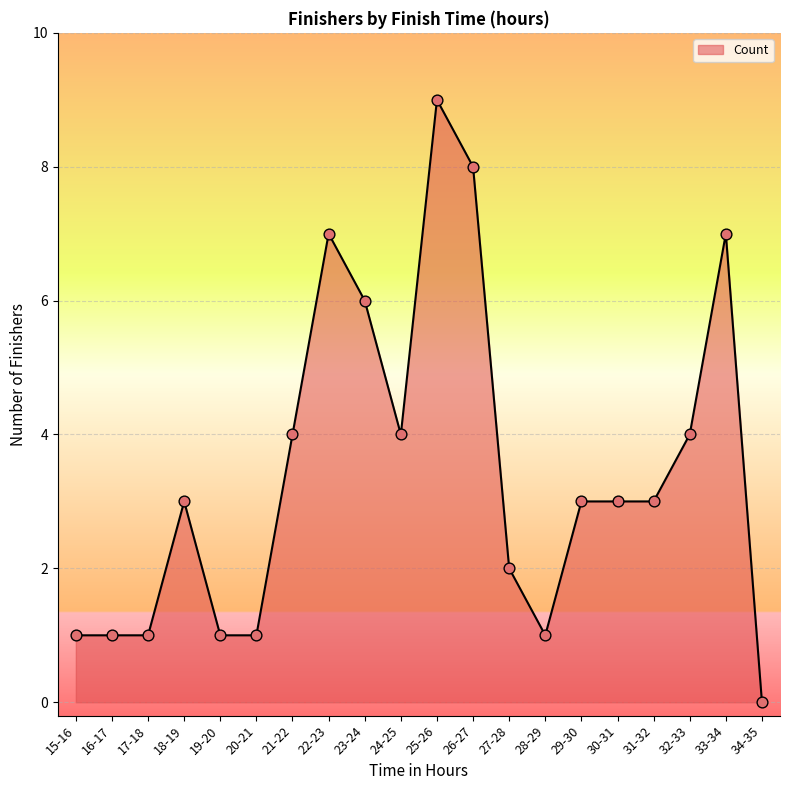

What is the change in value from 26-27 to 32-33?

-4